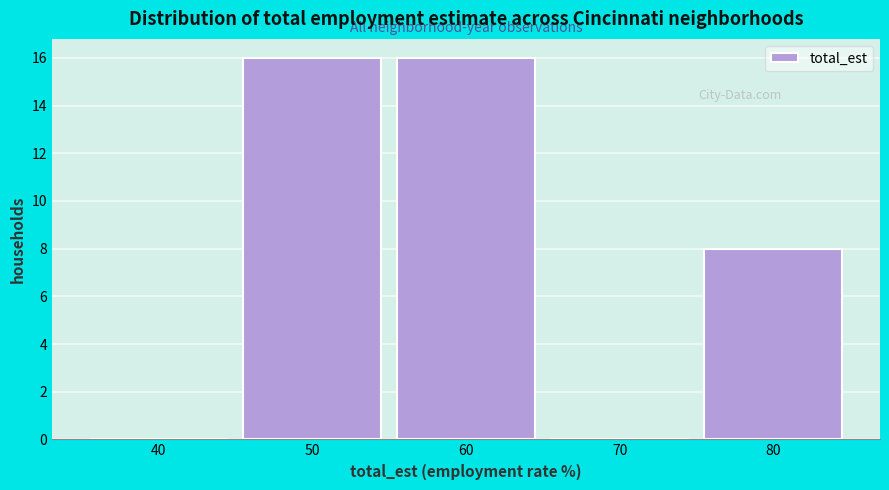

Reading left to right, what are all the values shown in this chart?

40=0	50=16	60=16	70=0	80=8